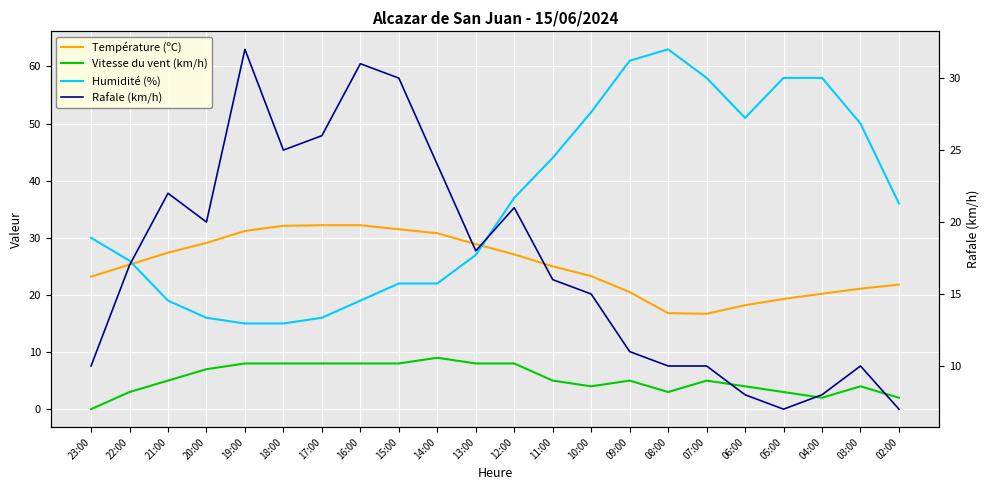

At which label is Vitesse du vent (km/h) closest to 4?

10:00